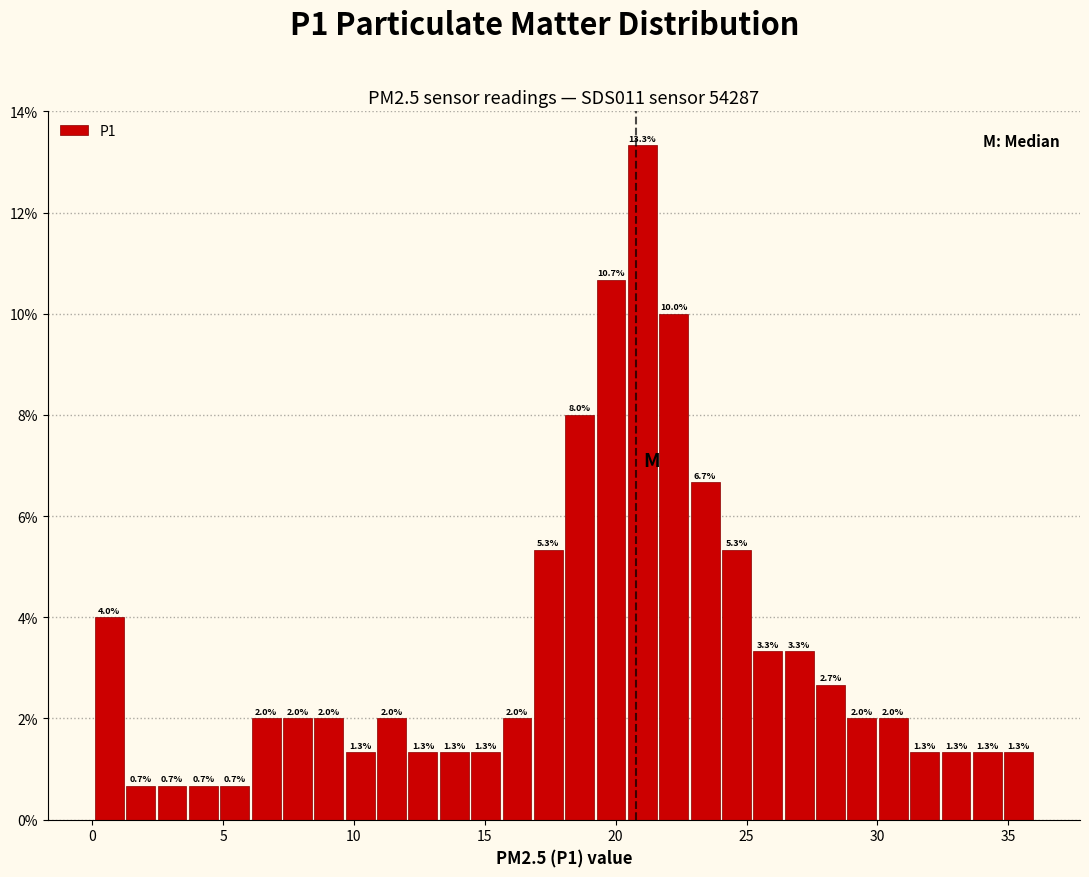

Read against the x-axis, roughly where is the centre of the tallest bar?

21.0